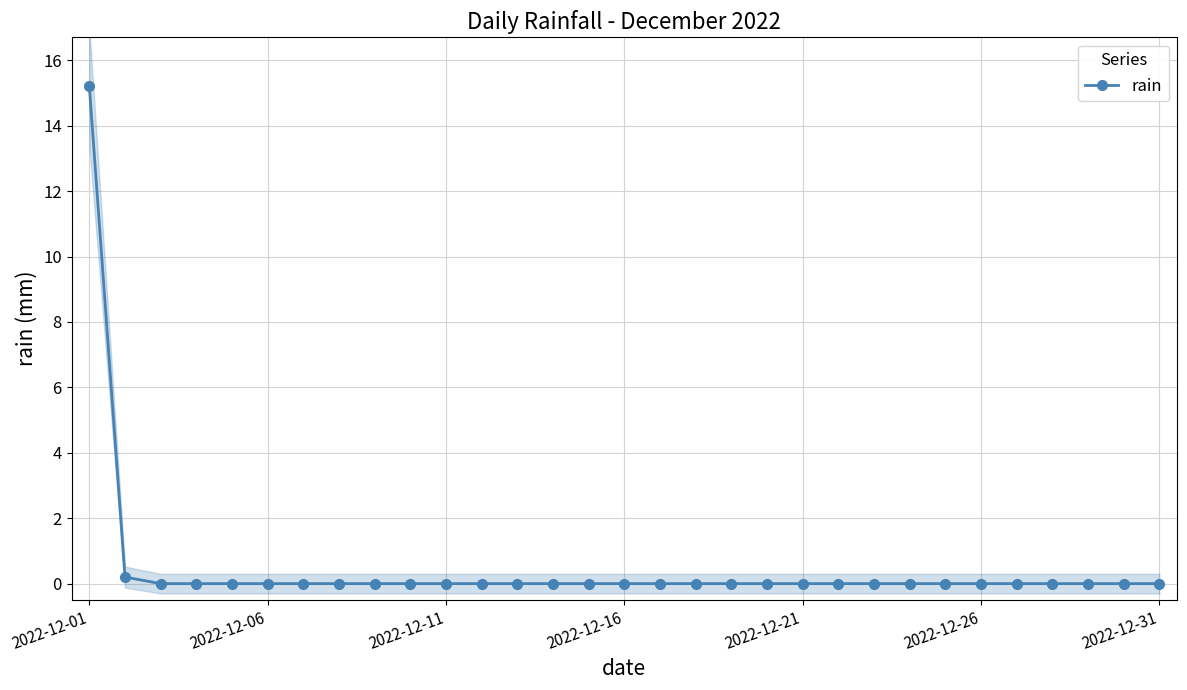

What is the maximum value for rain?

15.2